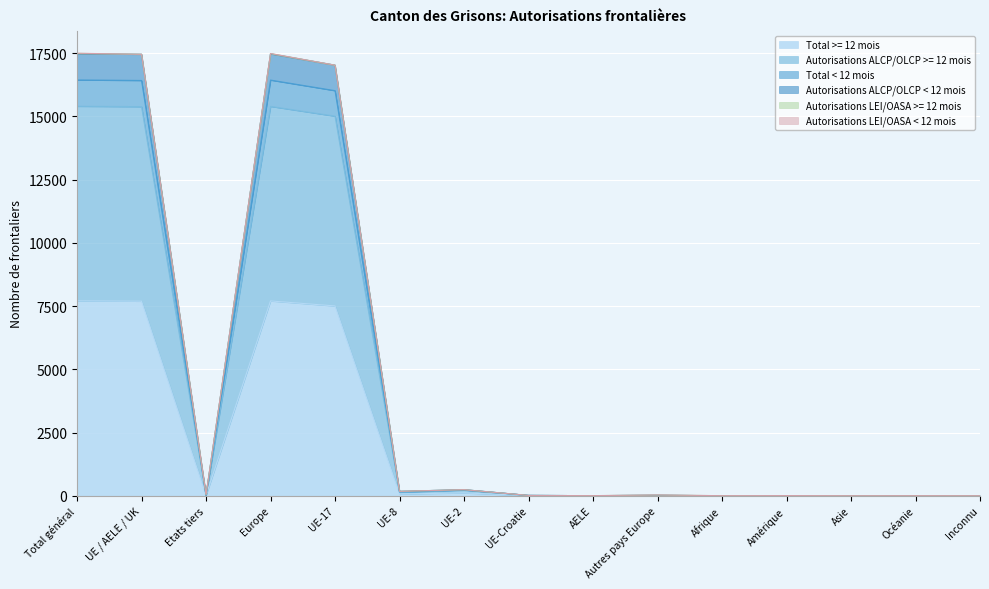

What is the spread (max minus min) of values at Autres pays Europe?

22